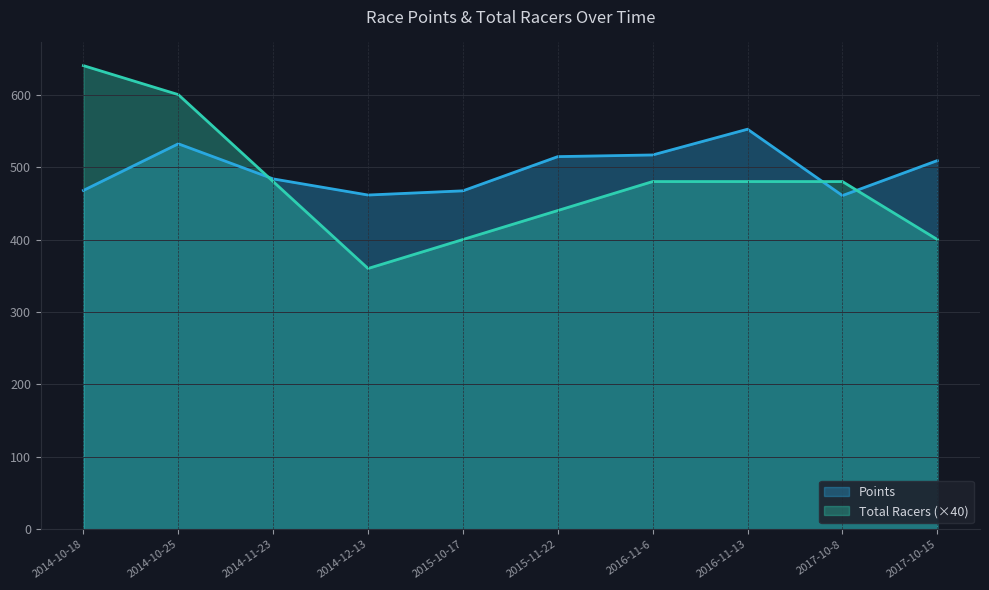

Reading left to right, what are all the values shown in this chart?

Points: 467.8	532.1	483.7	461.4	467.2	514.4	516.7	552.2	460.7	508.9
Total Racers: 640.0	600.0	480.0	360.0	400.0	440.0	480.0	480.0	480.0	400.0